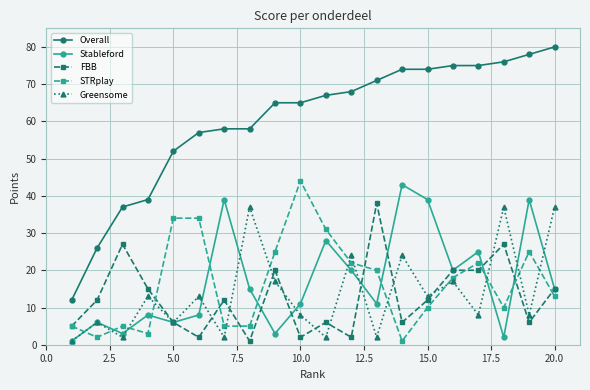

True or false: Overall and STRplay cross at least once.

False